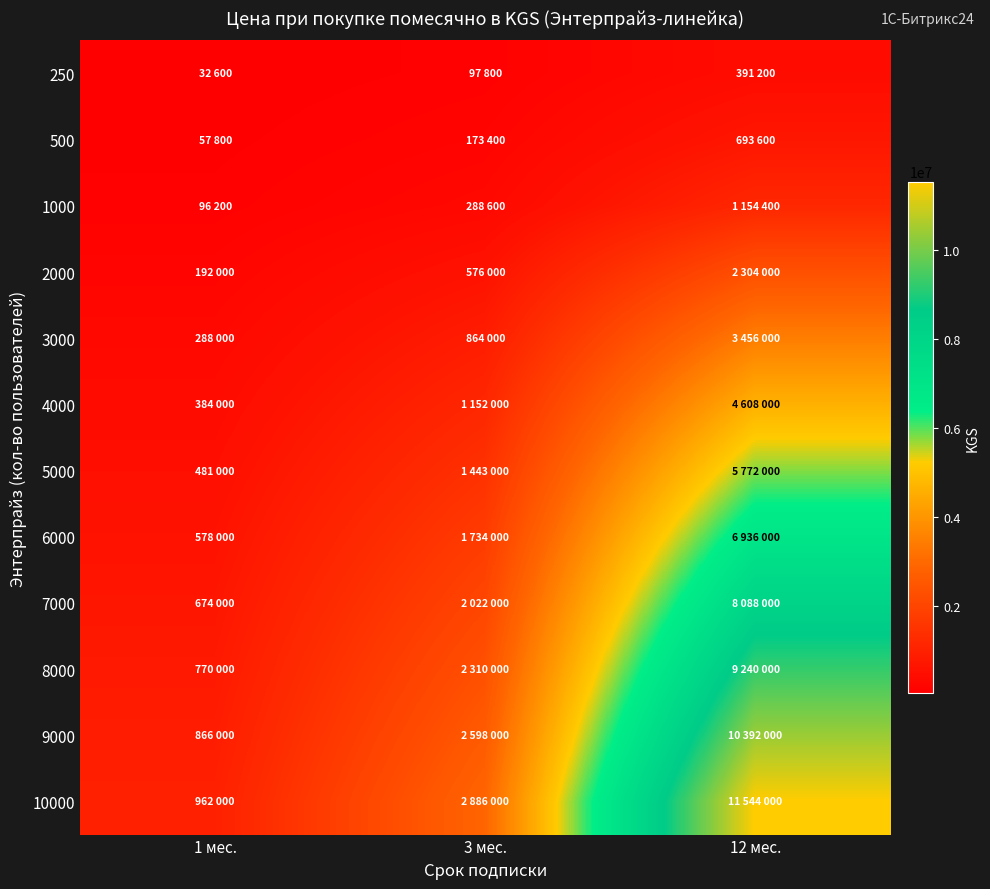

Reading left to right, extract all data points from this chart.

250: 1 мес.=32600	3 мес.=97800	12 мес.=391200
500: 1 мес.=57800	3 мес.=173400	12 мес.=693600
1000: 1 мес.=96200	3 мес.=288600	12 мес.=1154400
2000: 1 мес.=192000	3 мес.=576000	12 мес.=2304000
3000: 1 мес.=288000	3 мес.=864000	12 мес.=3456000
4000: 1 мес.=384000	3 мес.=1152000	12 мес.=4608000
5000: 1 мес.=481000	3 мес.=1443000	12 мес.=5772000
6000: 1 мес.=578000	3 мес.=1734000	12 мес.=6936000
7000: 1 мес.=674000	3 мес.=2022000	12 мес.=8088000
8000: 1 мес.=770000	3 мес.=2310000	12 мес.=9240000
9000: 1 мес.=866000	3 мес.=2598000	12 мес.=10392000
10000: 1 мес.=962000	3 мес.=2886000	12 мес.=11544000